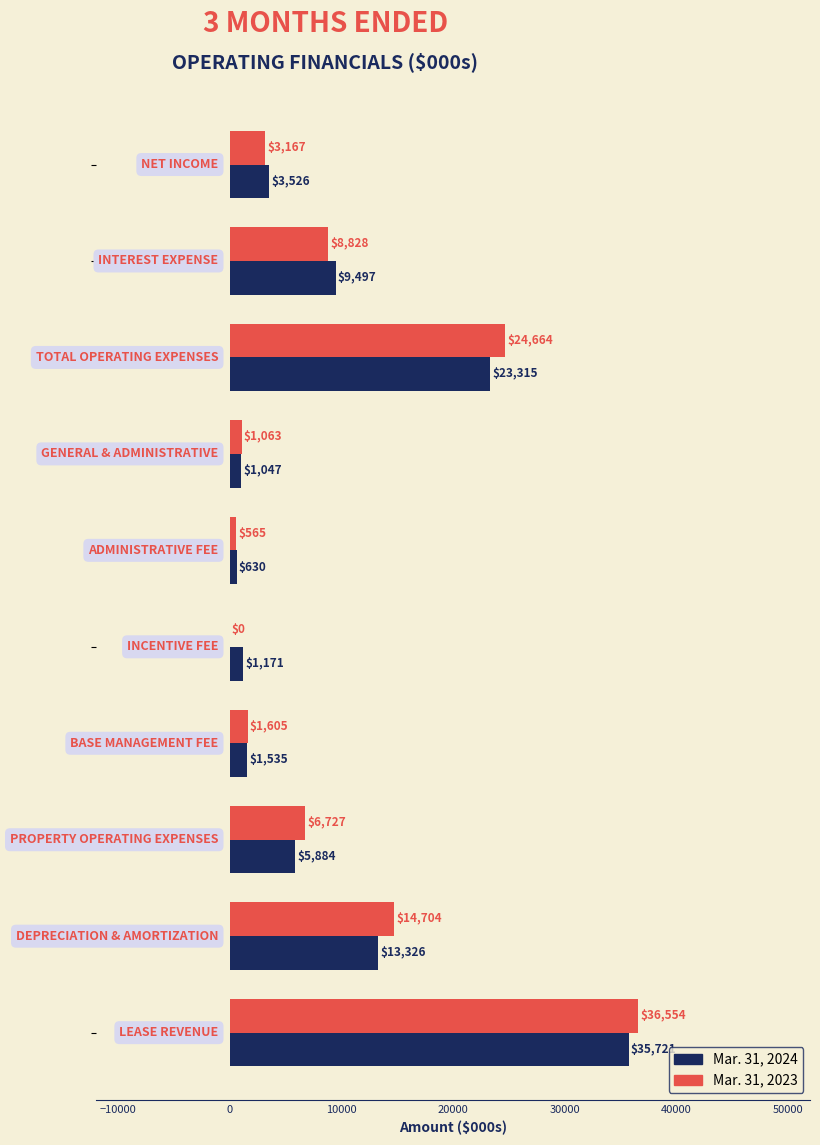

What is the sum of all Mar. 31, 2023 values?

97877